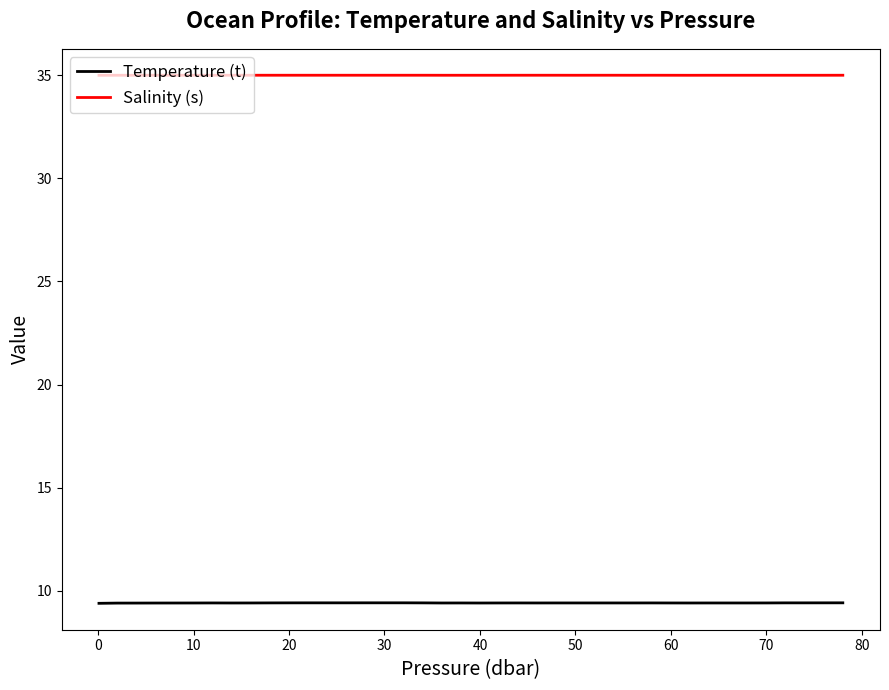

Which series has the largest total across all categories?

Salinity (s)